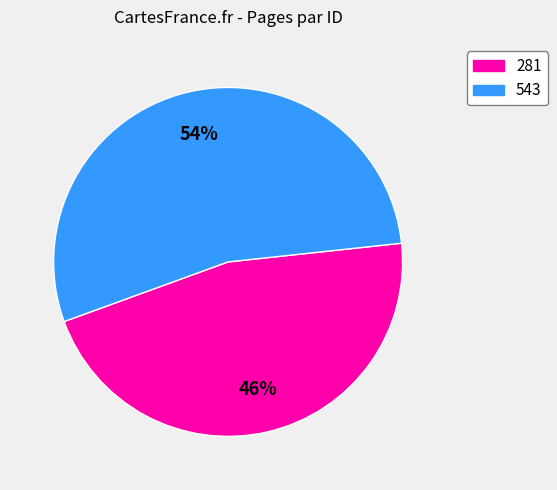

Do 543 and 281 together represent more than half of the pie?

Yes